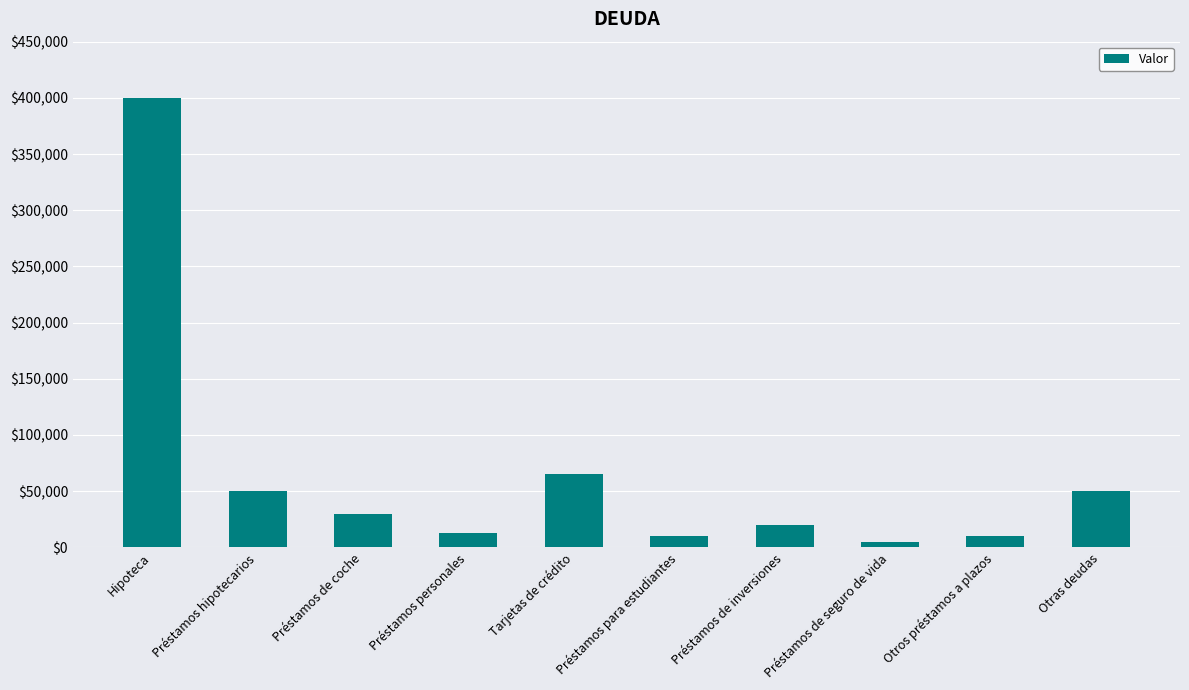

At which label does the data first exceed 30000?

Hipoteca